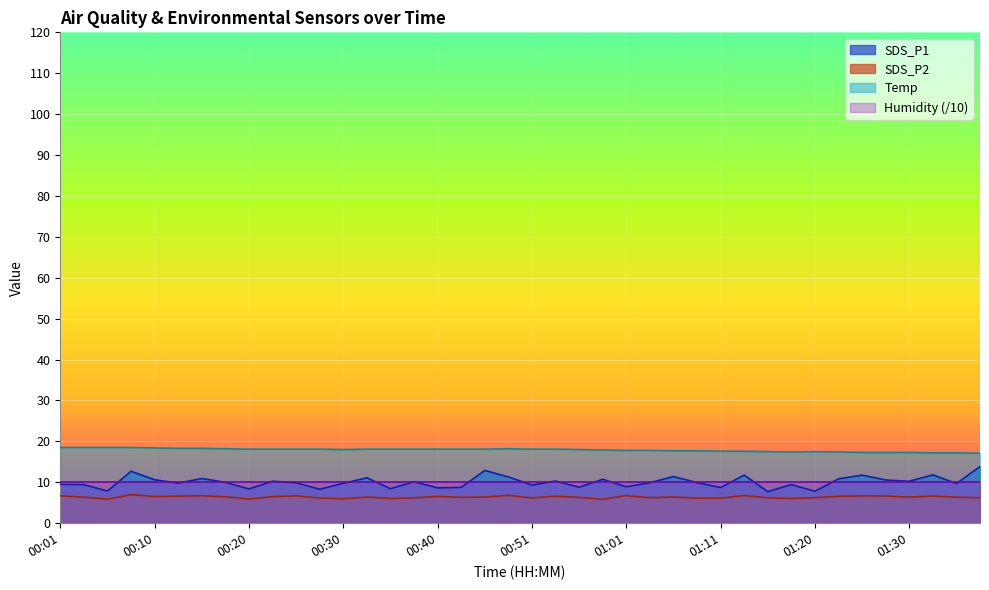

Which series changed the most between 00:18 and 00:43?

SDS_P1